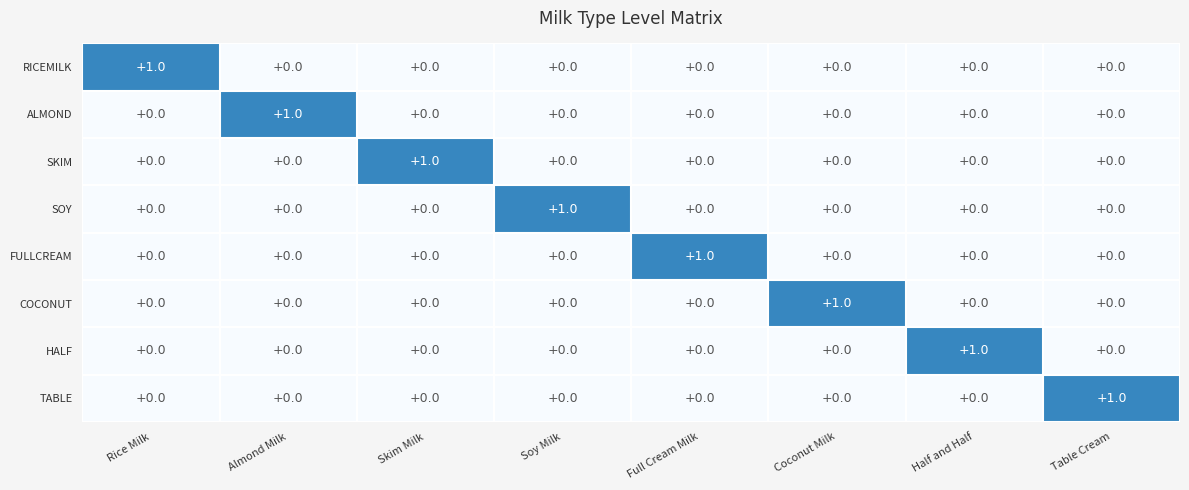

True or false: HALF has a value of 0 at Table Cream.

True